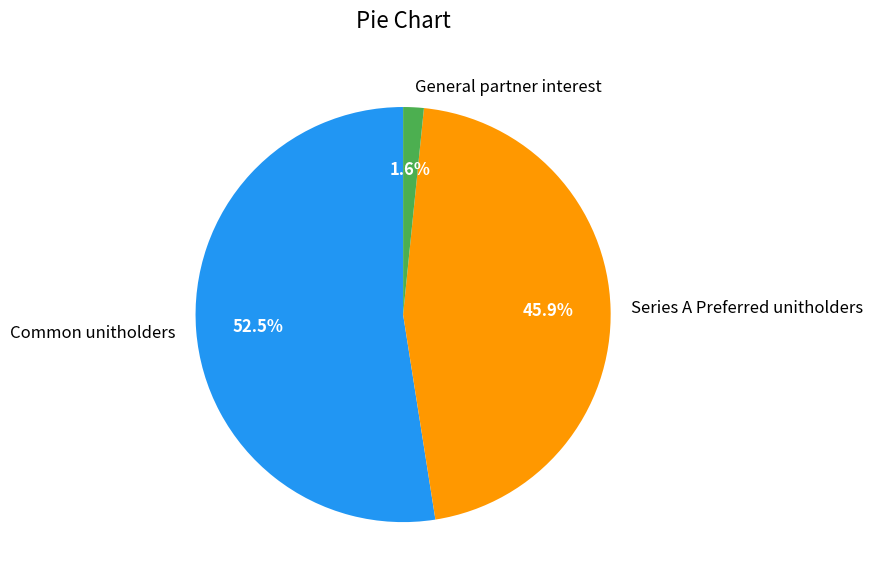

Does General partner interest represent more than half of the total?

No